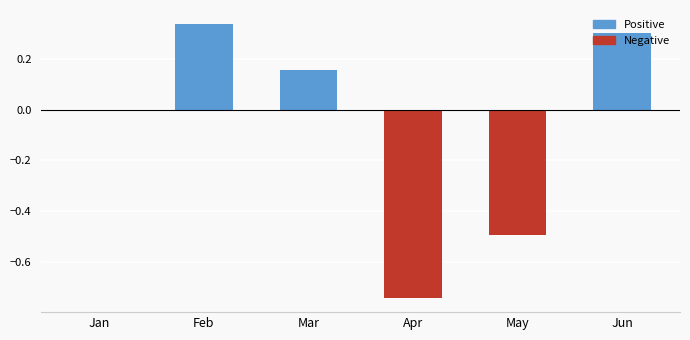

Between May and Feb, which is larger?

Feb